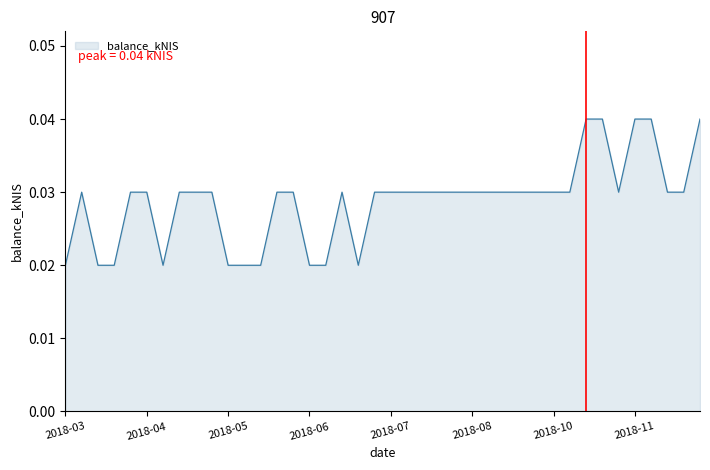

Does the chart display data point markers on the line(s)?

No